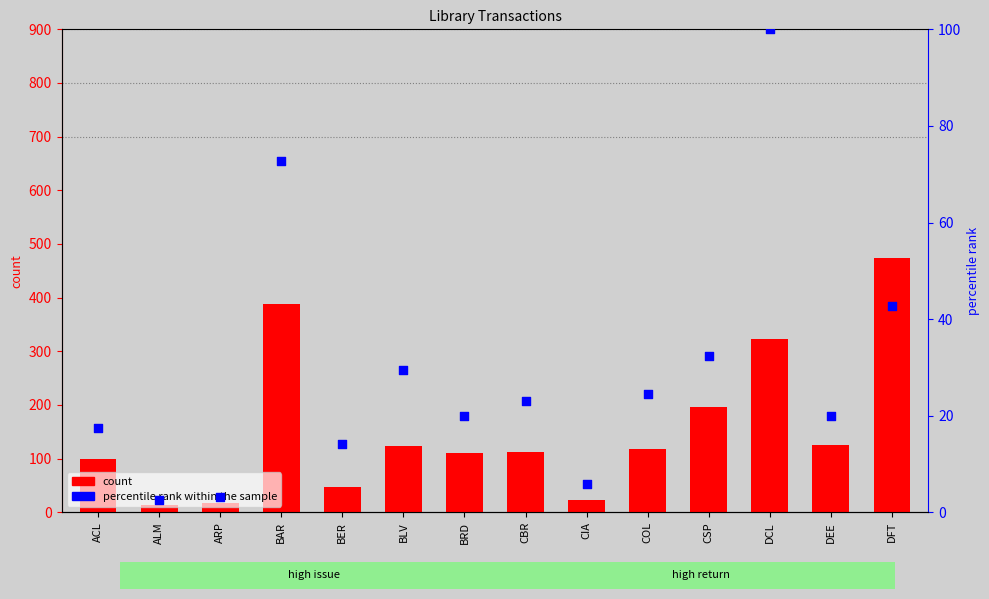

What are all the series names shown in the legend?

count, percentile rank within the sample